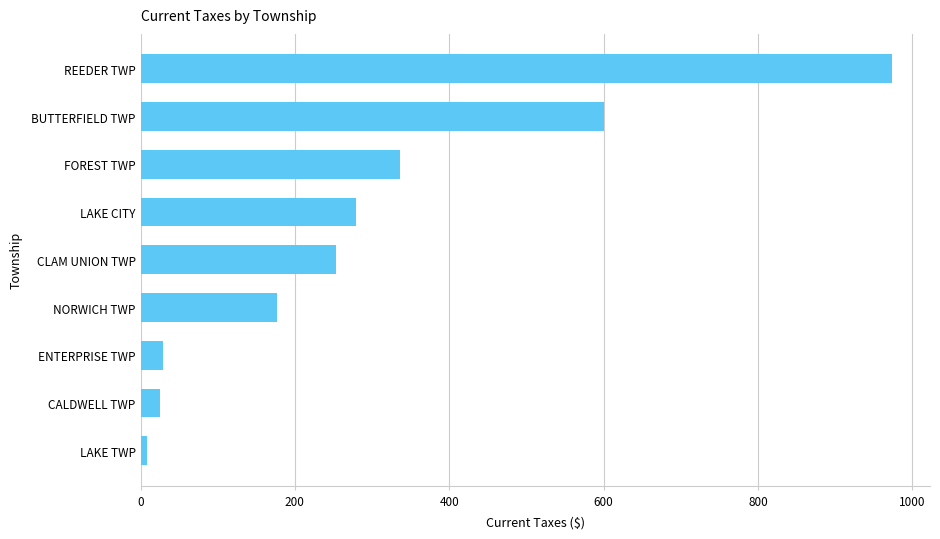

What value does the data have at FOREST TWP?

335.7